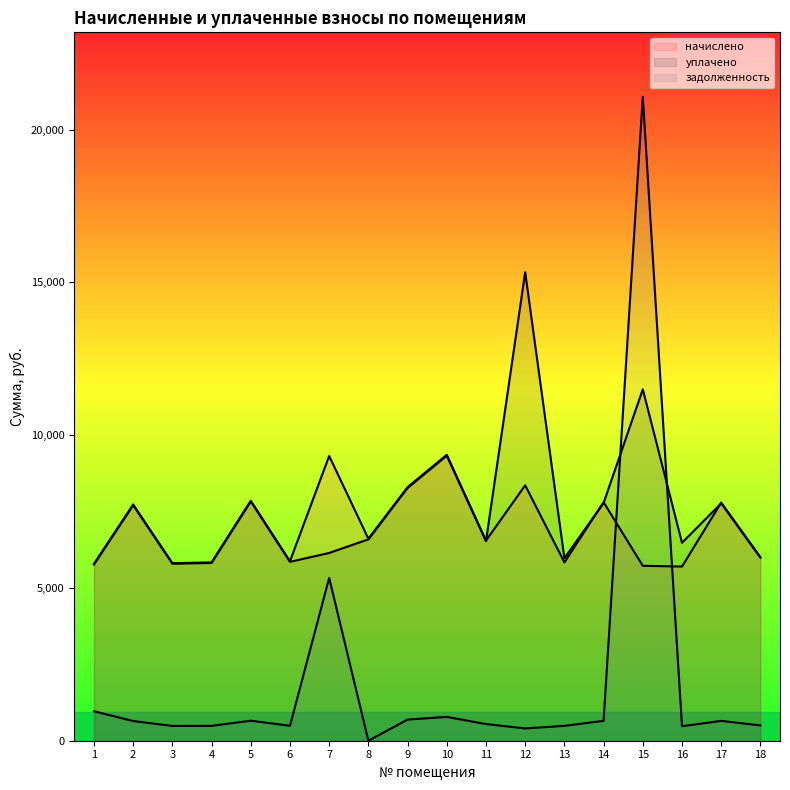

How many interior local peaks does the задолженность series have?

5